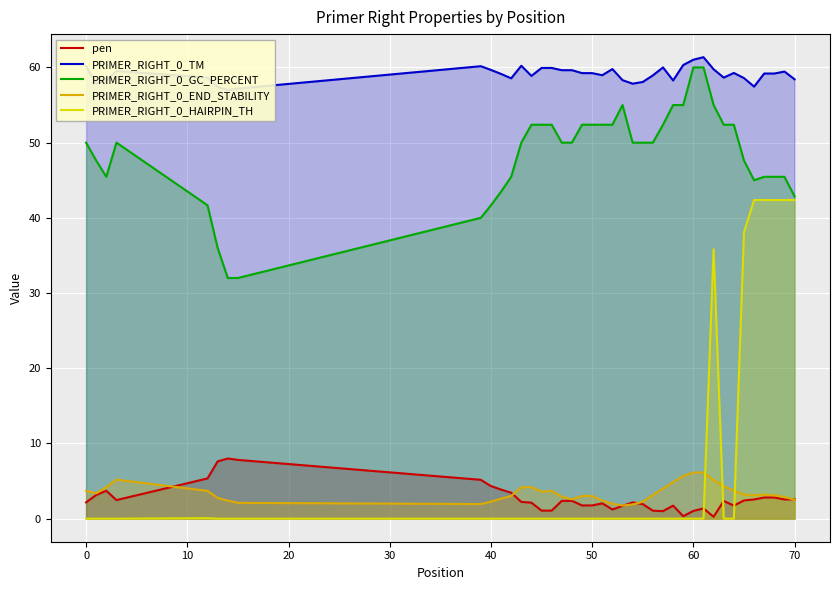

How many intersections are there between PRIMER_RIGHT_0_END_STABILITY and PRIMER_RIGHT_0_HAIRPIN_TH?

3